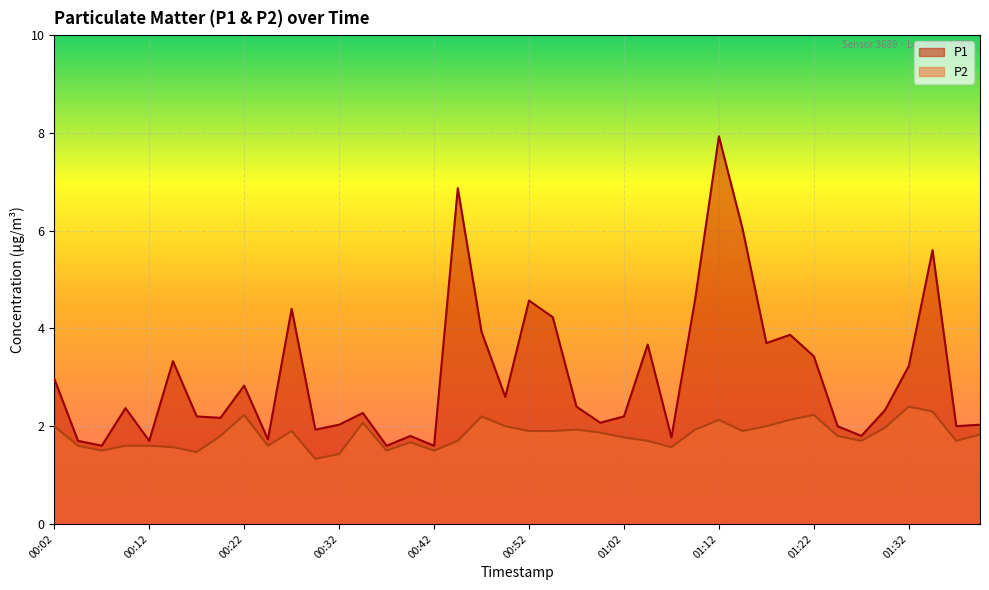

True or false: P2 and P1 cross at least once.

False